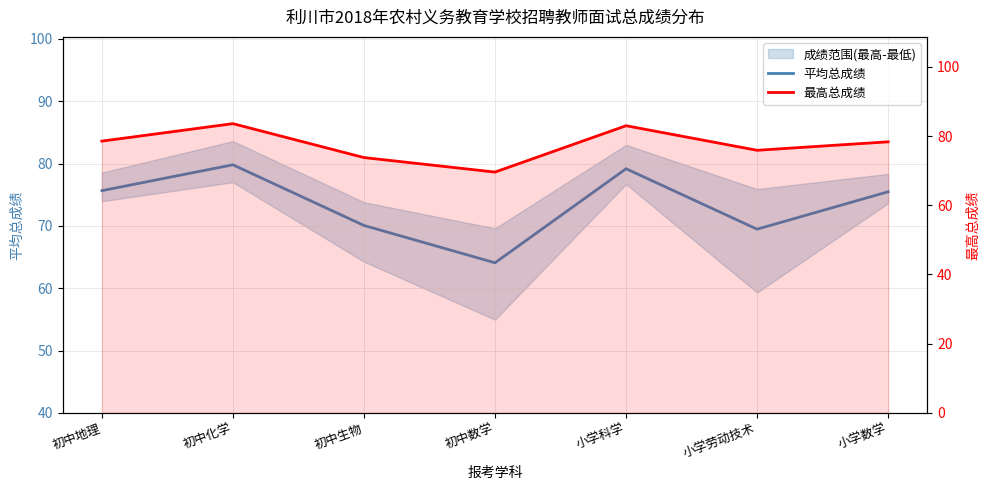

True or false: 最高总成绩 and 平均总成绩 cross at least once.

False